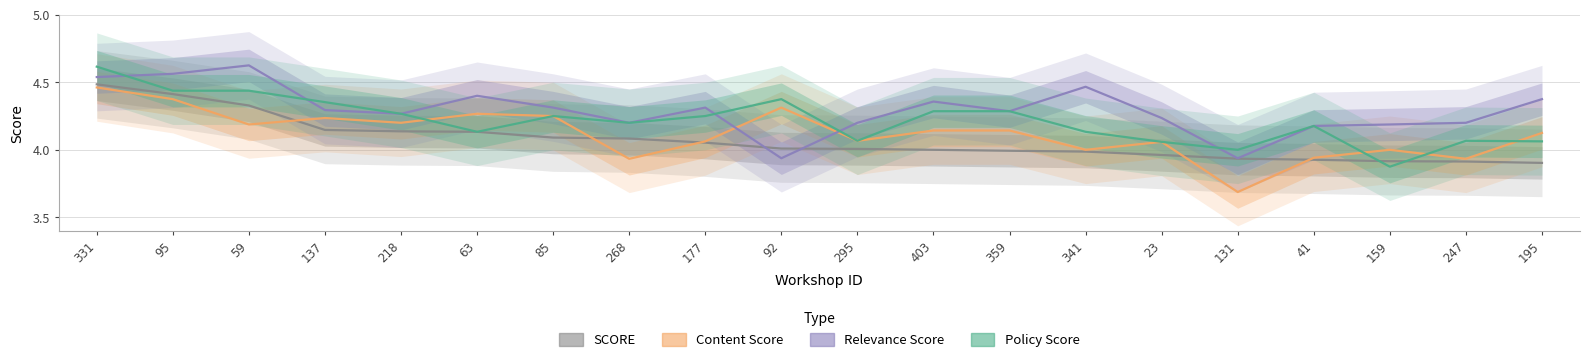

At how many categories does at least one series exceed 4?

19